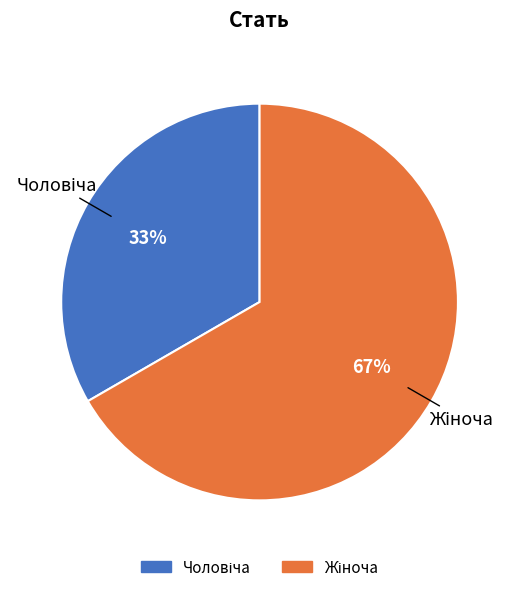

Is there any slice that represents more than half of the pie?

Yes